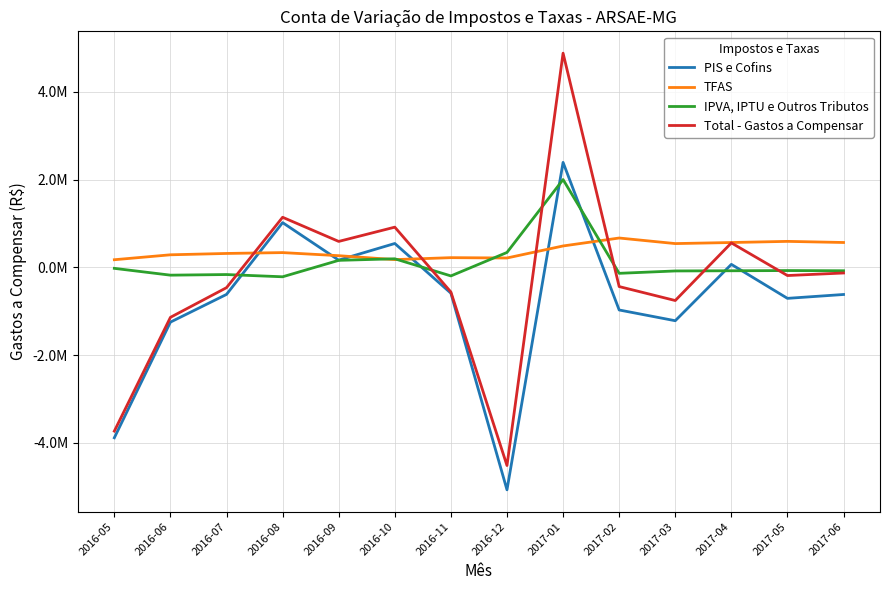

Reading right to left, what are all the values shown in this chart?

PIS e Cofins: -617955.4	-706236.4	68513.6	-1216143.5	-971079.3	2392763.7	-5070114.9	-588340.2	544304.4	164942.5	1019695.3	-616255.8	-1248000.3	-3883666.7
TFAS: 567069.8	592585.2	566455.1	542169.3	669131.1	488064.8	213873.8	221407.5	176776.4	266436.7	336741.9	317186.4	286609.4	174111.6
IPVA, IPTU e Outros Tributos: -77165.6	-72558.2	-77276.6	-81661.9	-135699.4	2001299.5	340078.6	-194934.2	195582.6	160089.8	-214488.8	-163479.0	-177508.6	-22415.8
Total - Gastos a Compensar: -128051.1	-186209.4	557692.1	-755636.2	-437647.5	4882128.0	-4516162.5	-561866.9	916663.3	591469.1	1141948.4	-462548.3	-1138899.5	-3731970.9